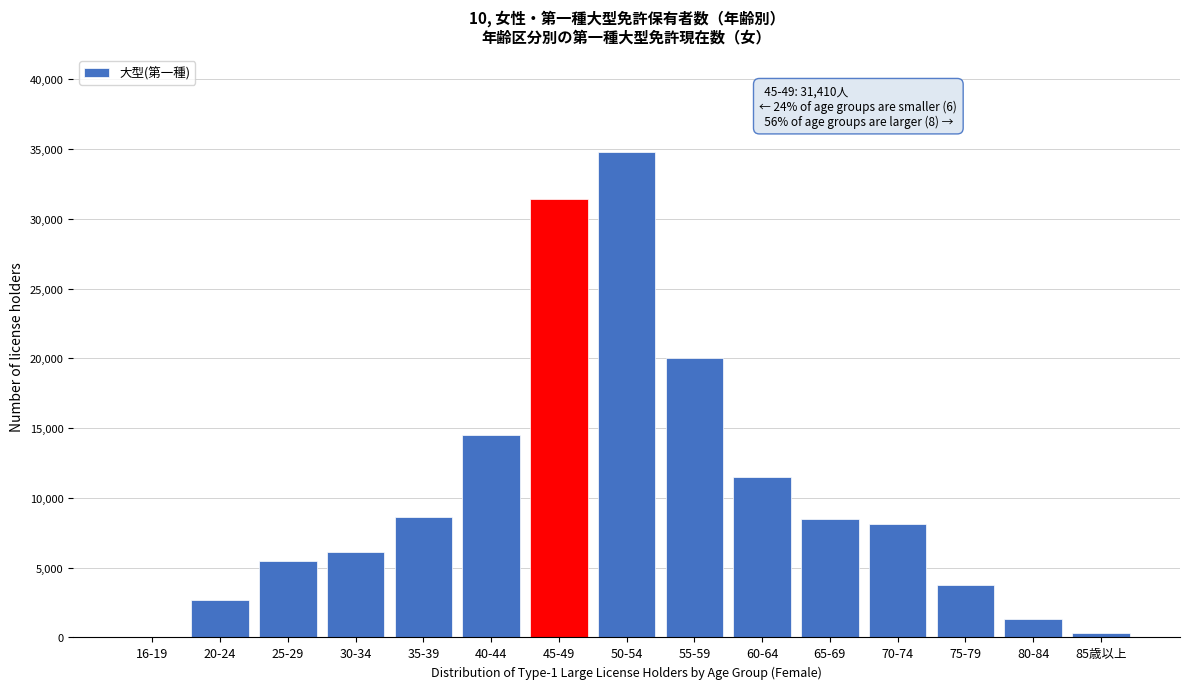

What is the sum of all values?

157150